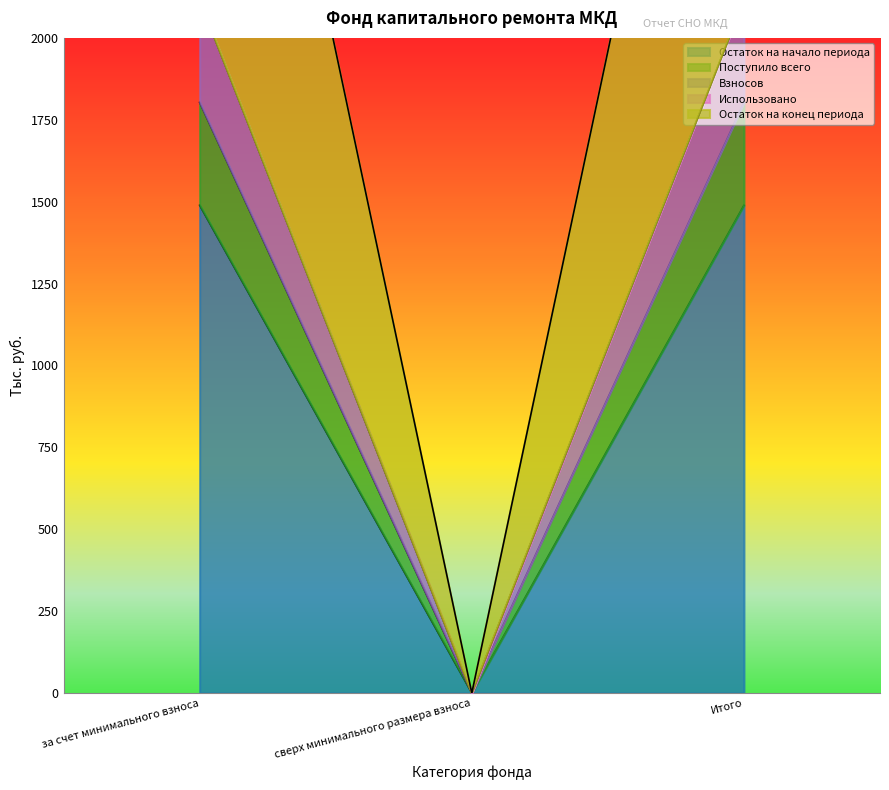

The value of Остаток на начало периода at за счет минимального взноса is 2053.9. True or false?

False